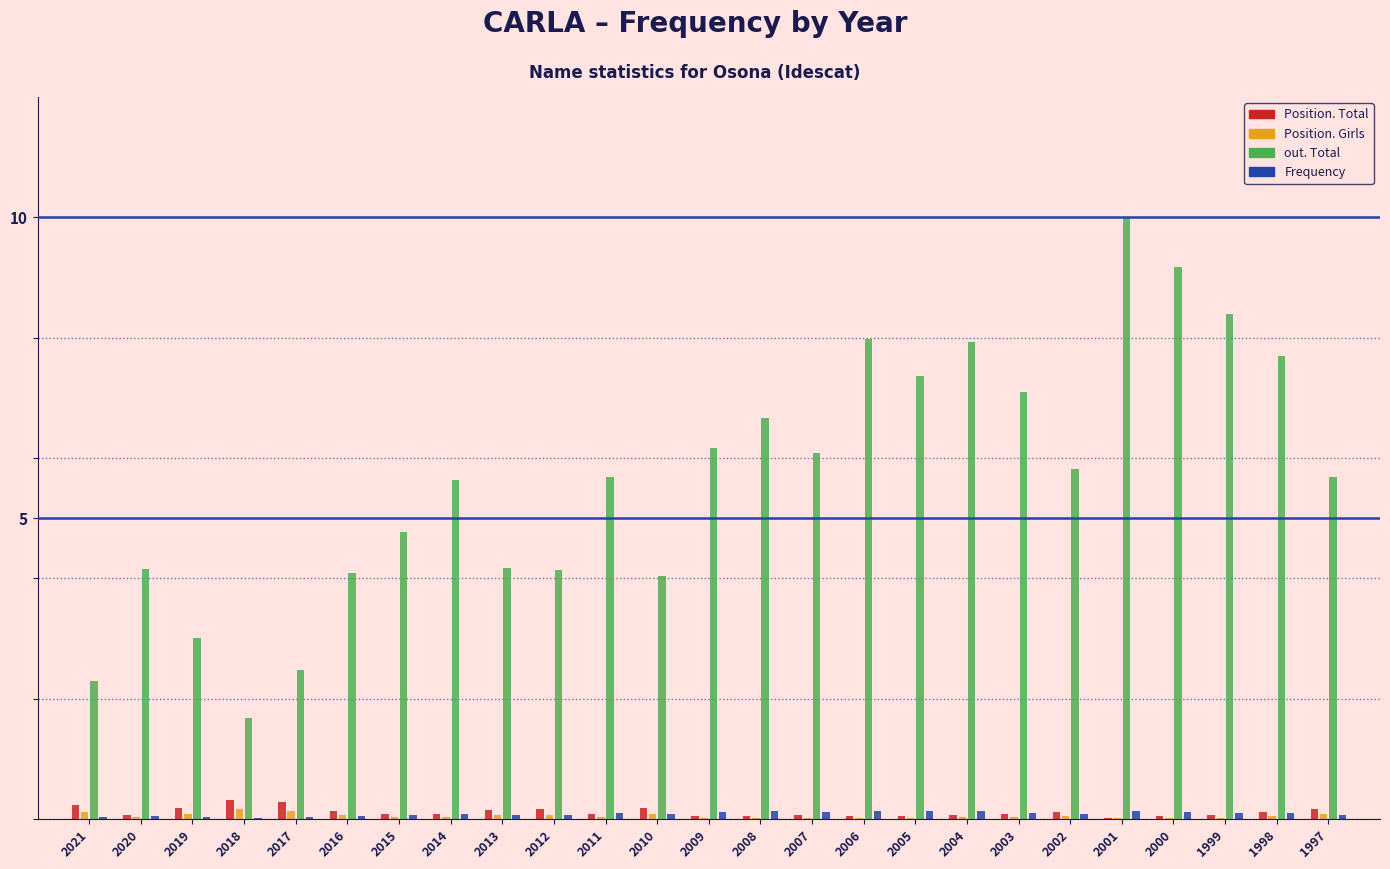

Which series changed the most between 2018 and 2006?

out. Total